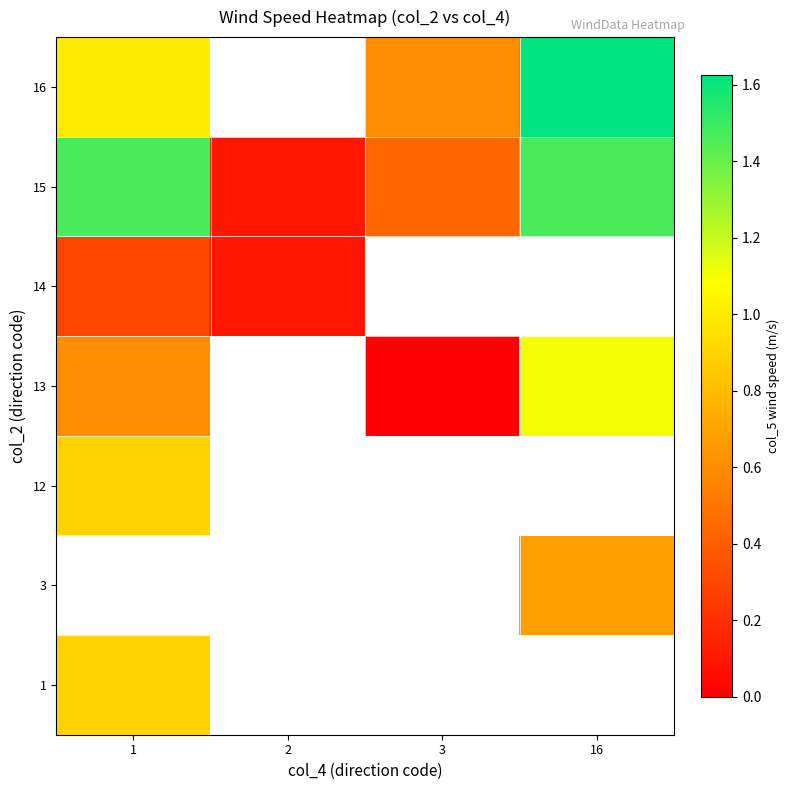

Read the 14 value at 2.

0.1